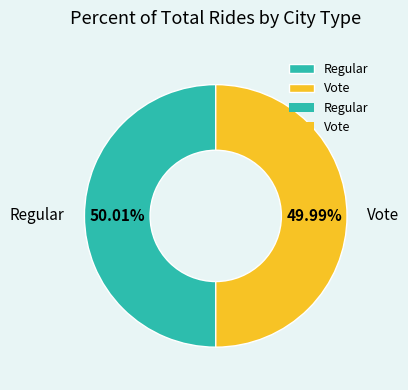

What is the ratio of the value at Regular to the value at Vote?

1.0